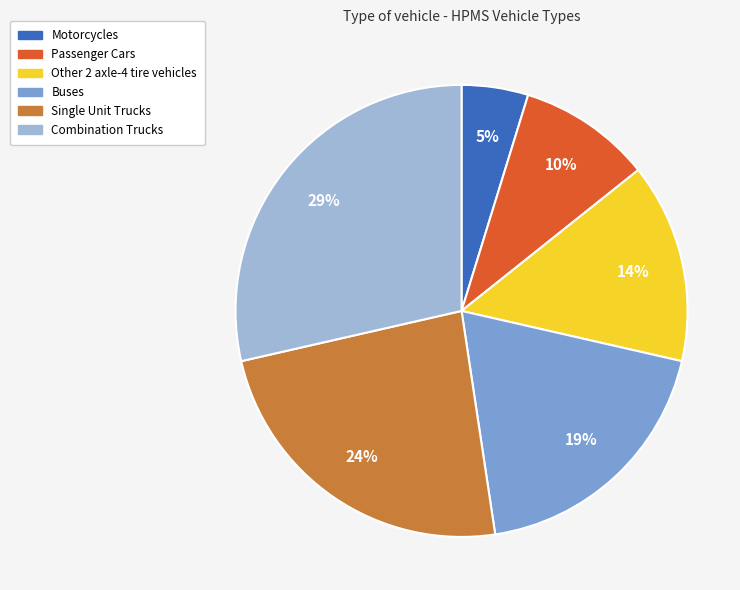

Combined, do Motorcycles and Single Unit Trucks account for over 50%?

No